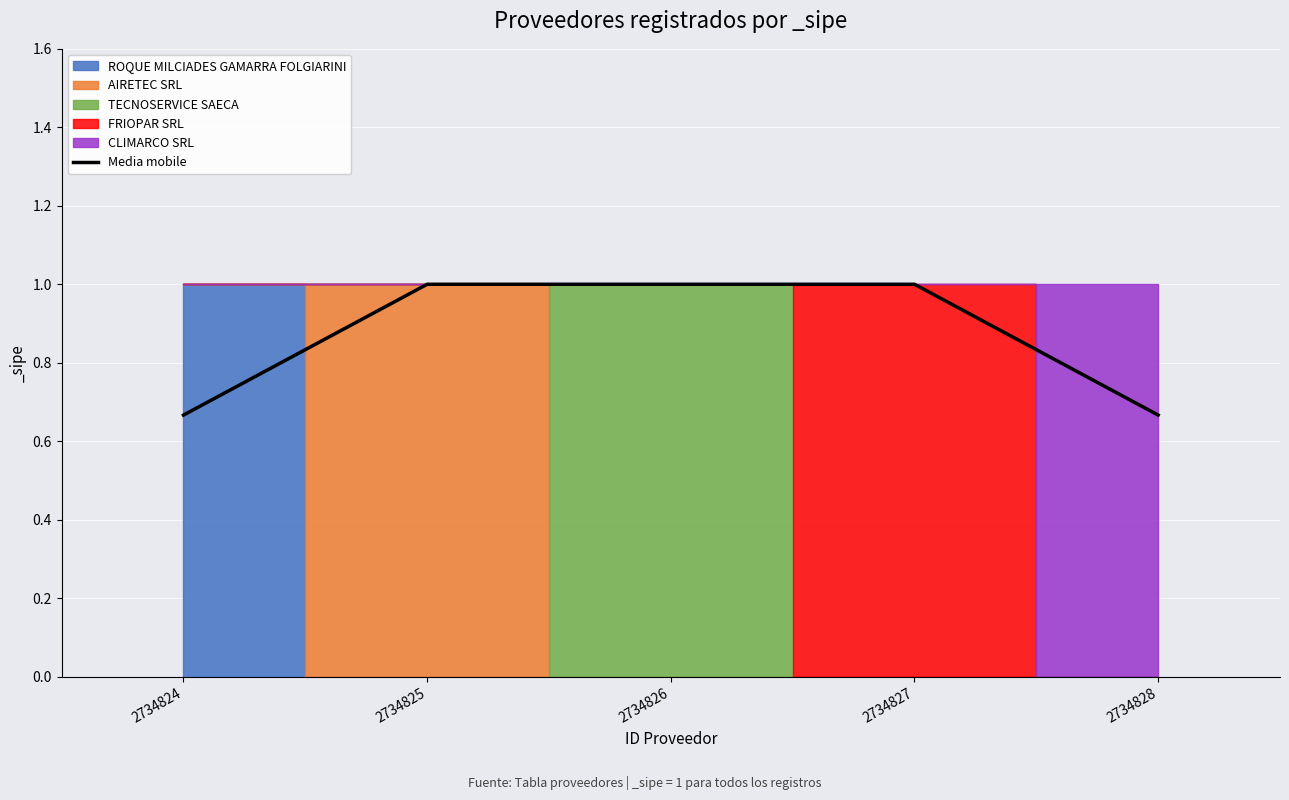

Between 2734825 and 2734824, which is larger?

2734825